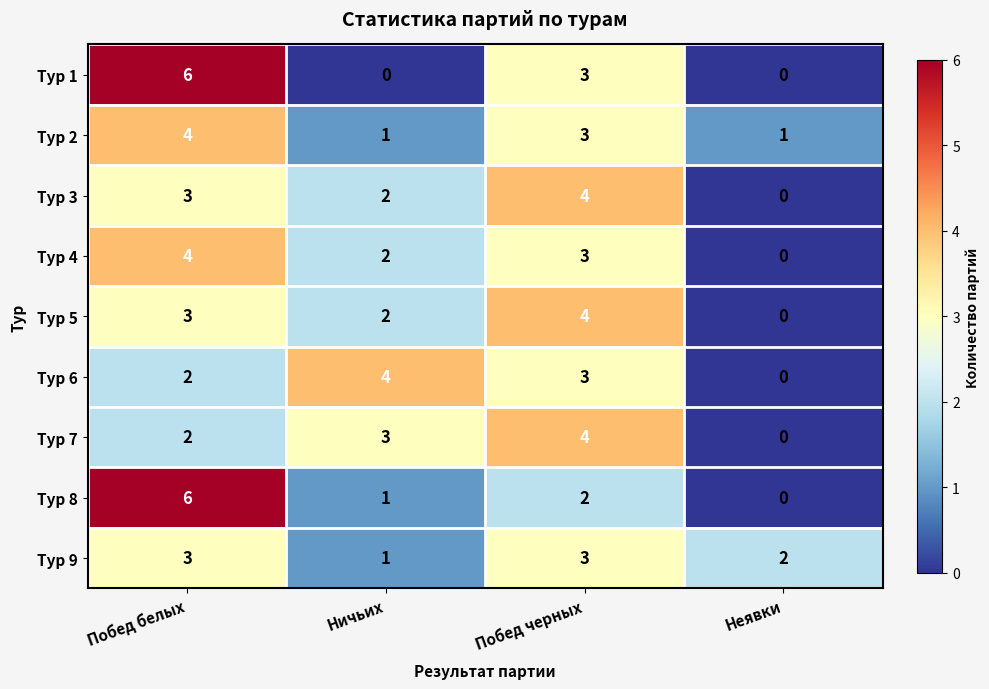

How many data points does each series have?

4